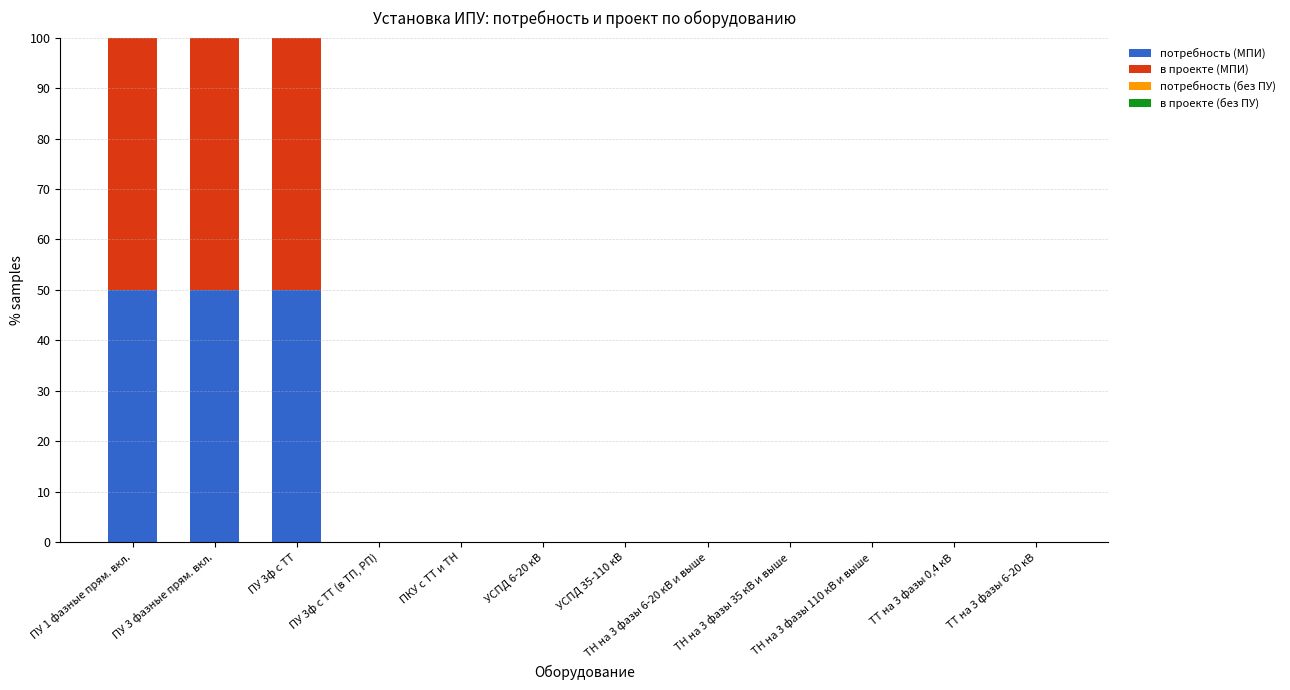

How many categories are shown in the chart?

12